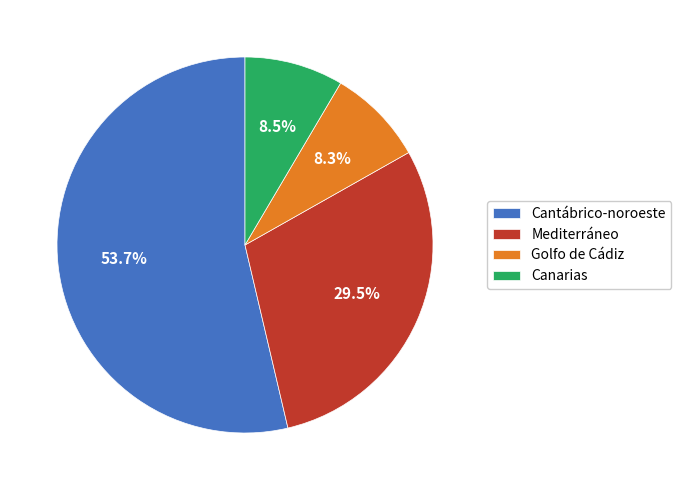

To the nearest percent, what portion does Cantábrico-noroeste represent?

54%